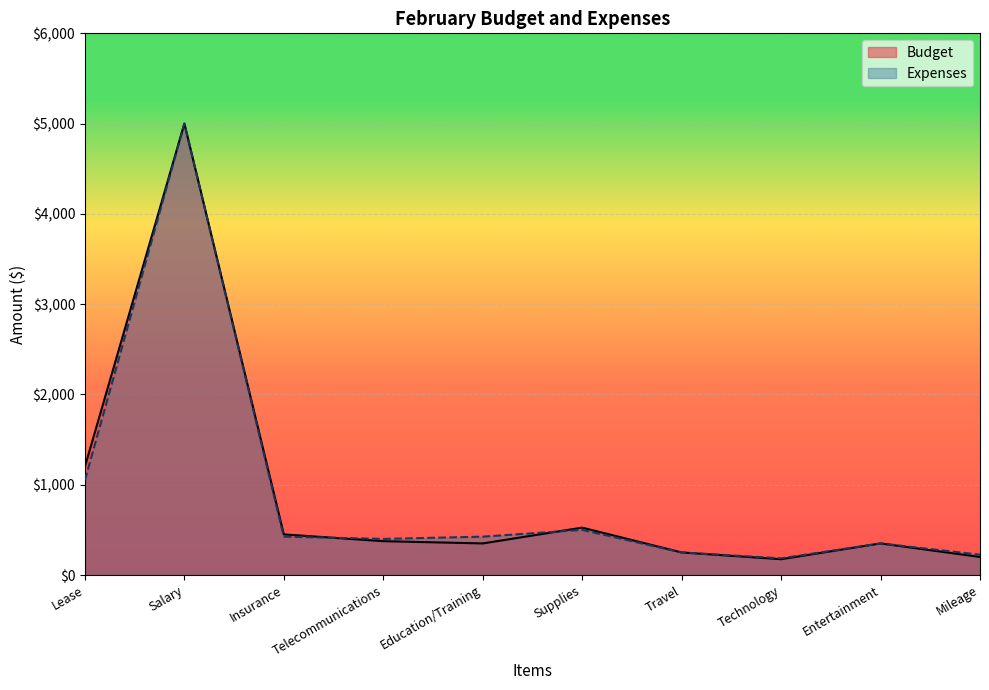

Does the chart display data point markers on the line(s)?

No